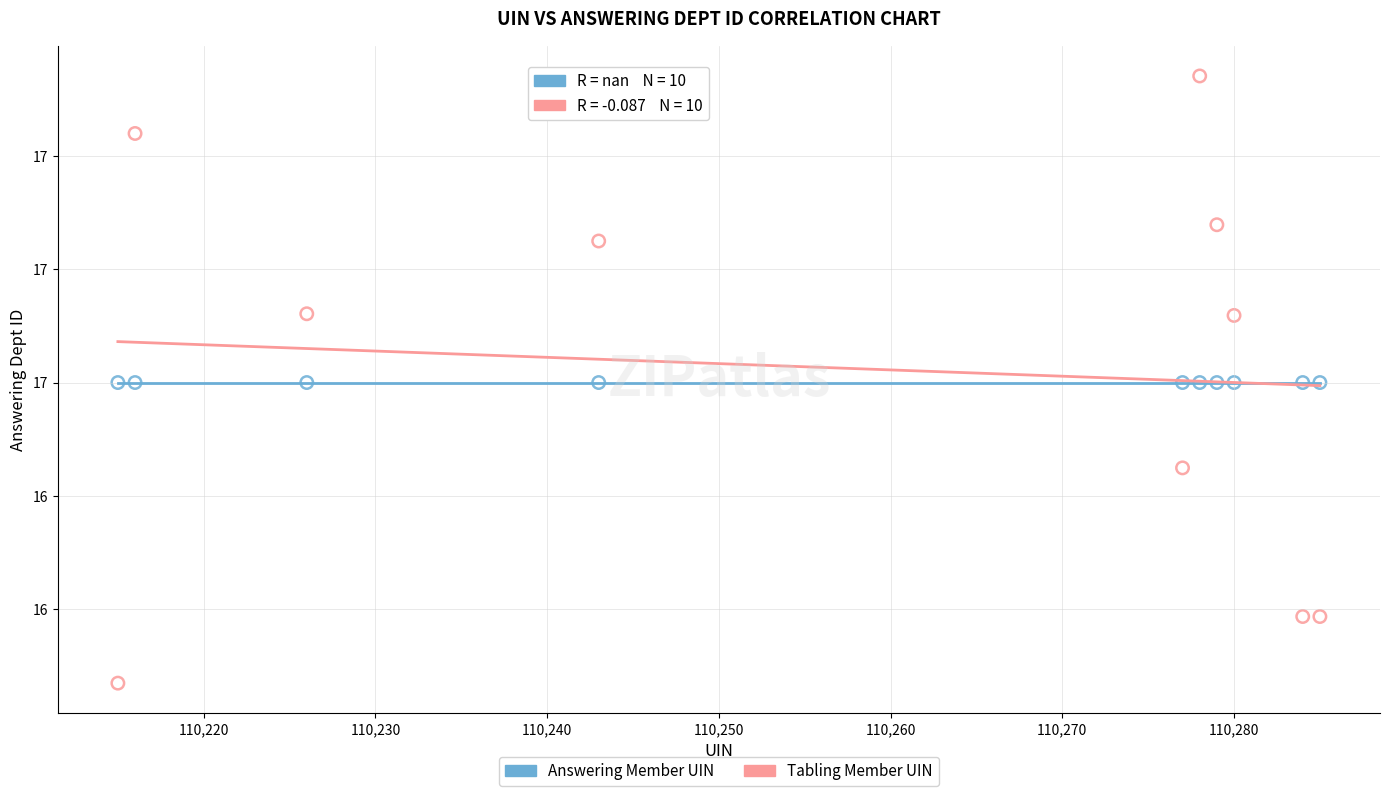

What are all the series names shown in the legend?

Answering Member UIN, Tabling Member UIN